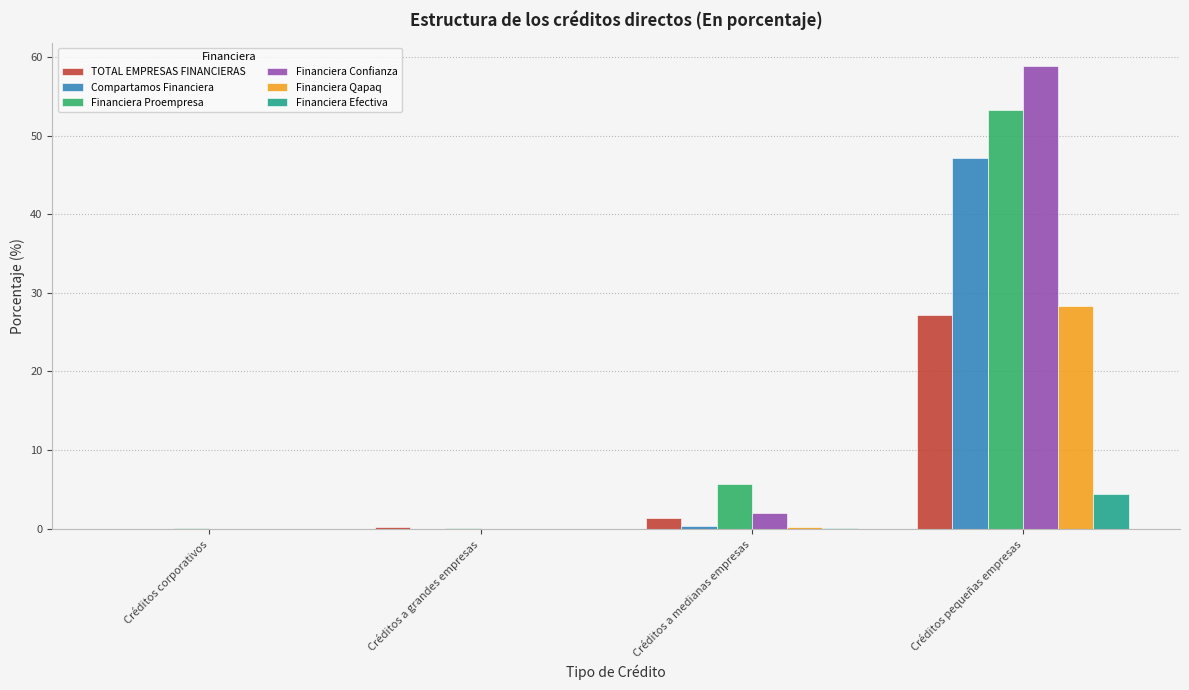

What are all the series names shown in the legend?

TOTAL EMPRESAS FINANCIERAS, Compartamos Financiera, Financiera Proempresa, Financiera Confianza, Financiera Qapaq, Financiera Efectiva